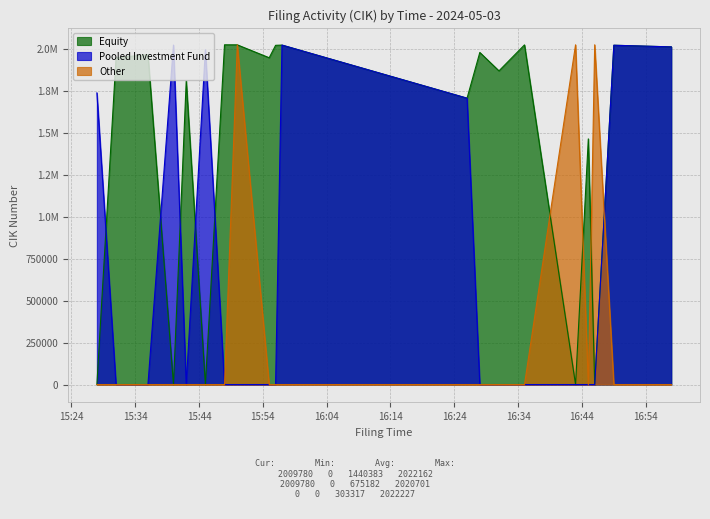

Which series has the largest total across all categories?

Equity